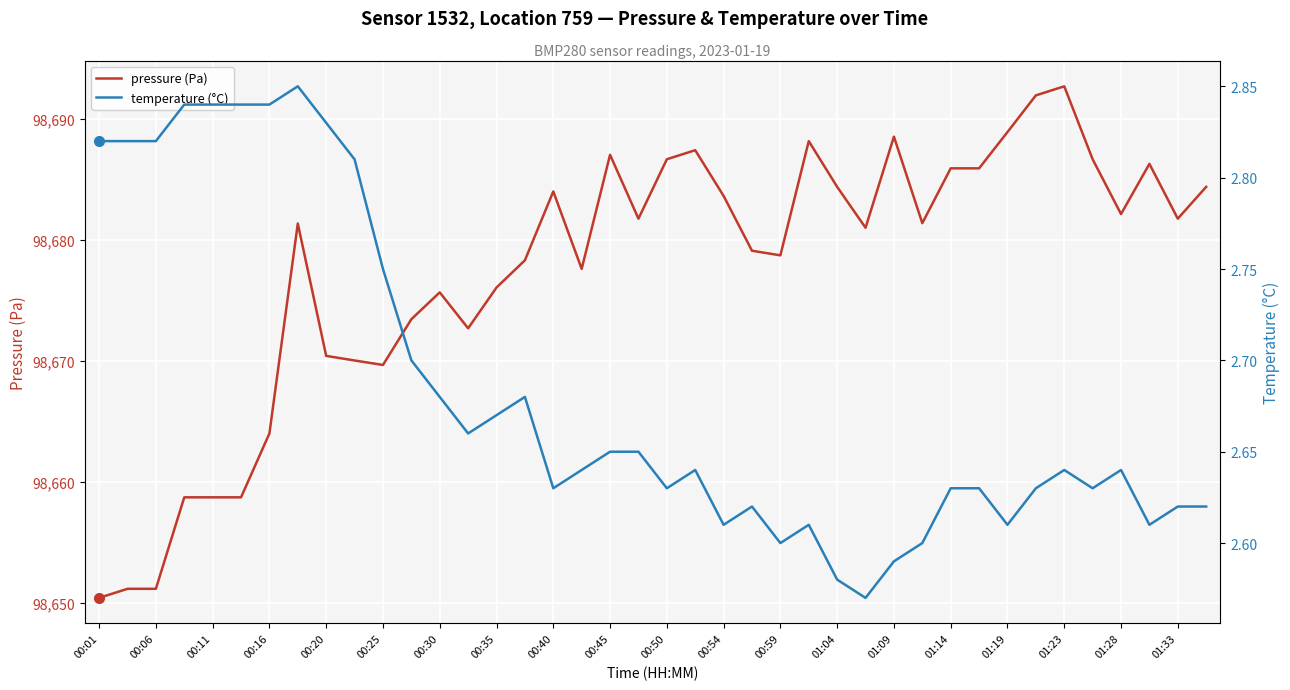

What is the maximum value for pressure (Pa)?

98692.7